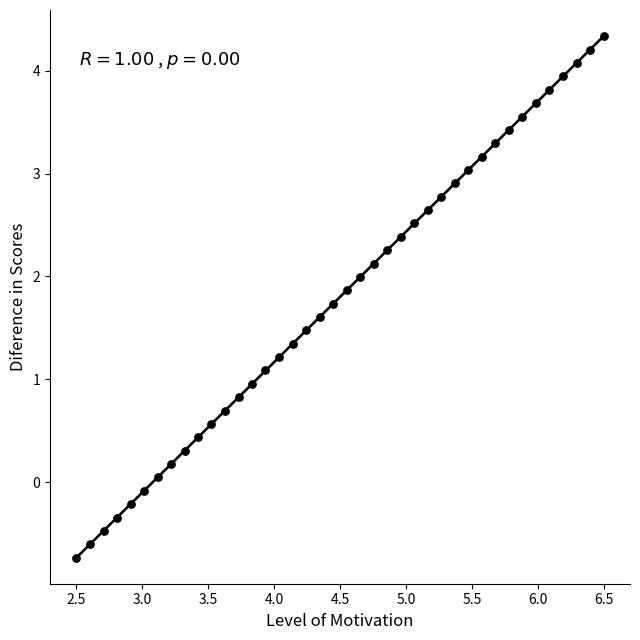

What is the range of X values (max minus min)?

4.0